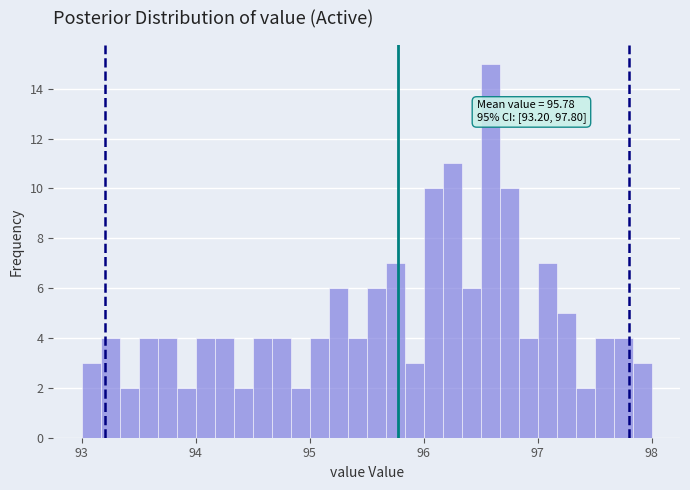

Around what value on the x-axis is the tallest bar? Give the approximate position of its centre, as read against the axis.

96.6